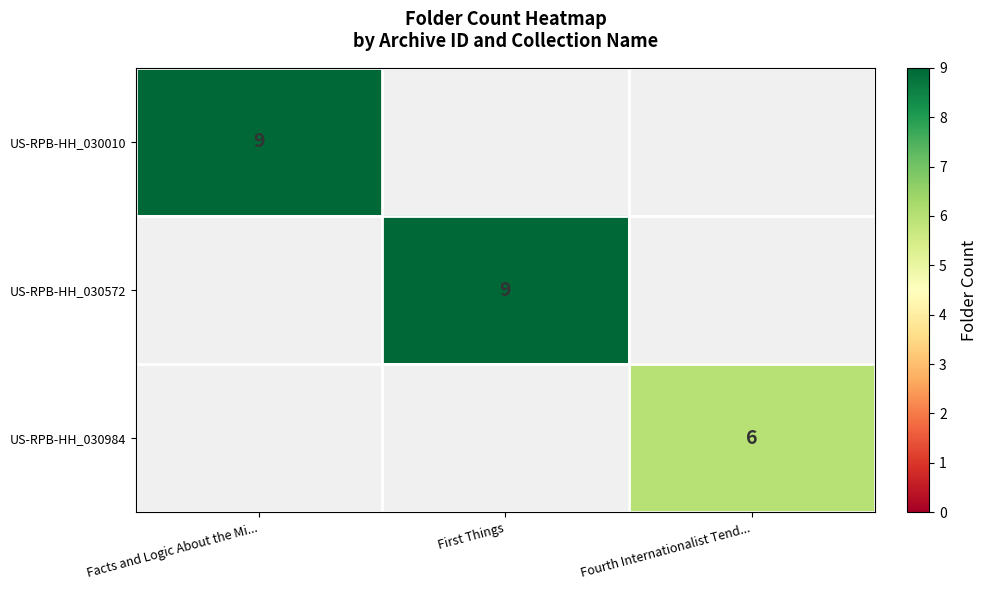

Which category has the highest value across all series?

Facts and Logic About the Mi...